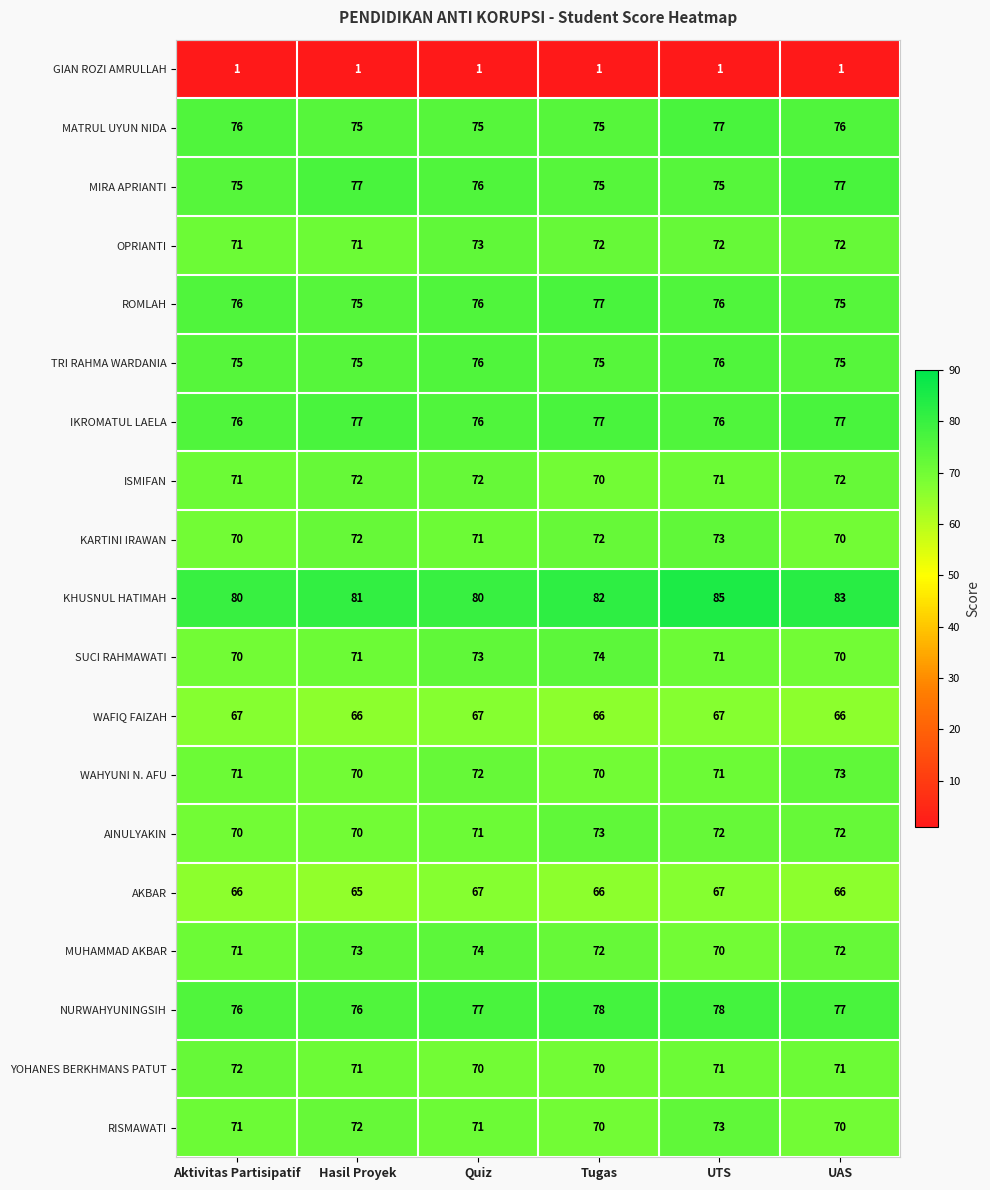

Where does the MIRA APRIANTI series first go above 76?

Hasil Proyek